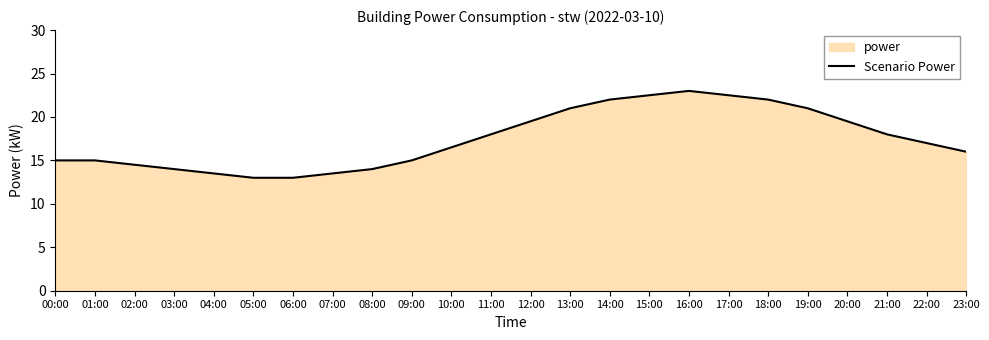

Does the chart display data point markers on the line(s)?

No